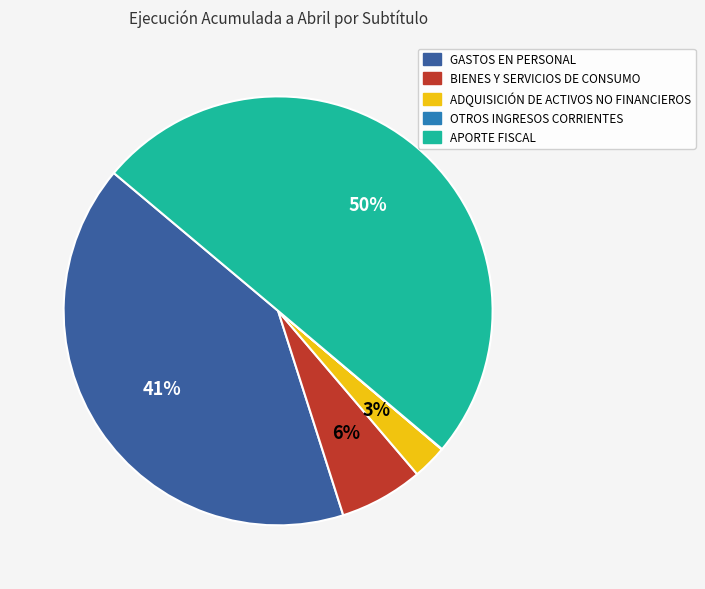

To the nearest percent, what is the difference between the largest and smallest slice percentages?

50%